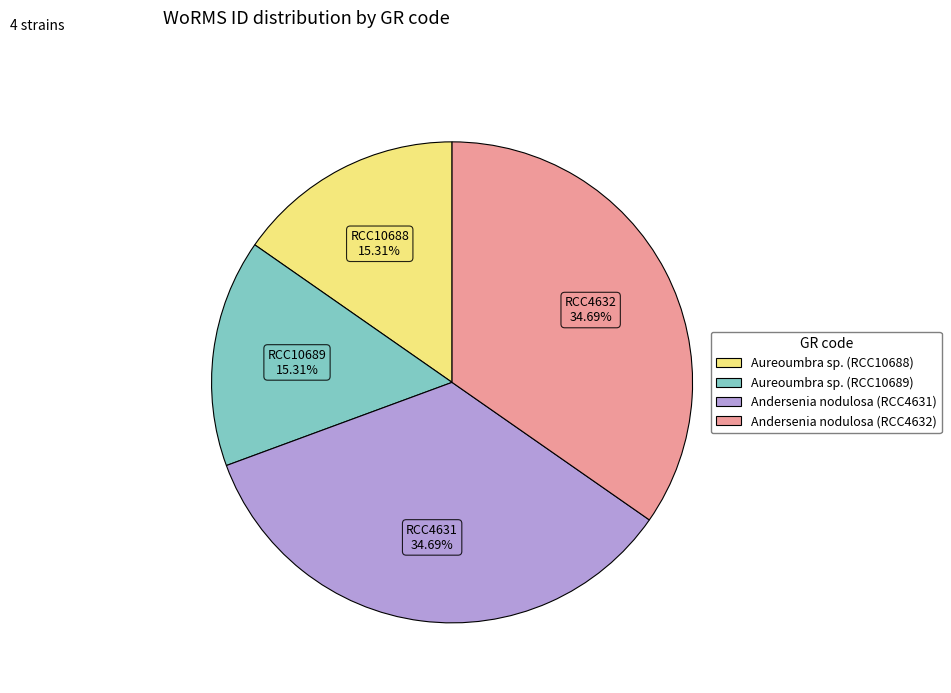

How much of the chart is everything except Aureoumbra sp. (RCC10688)?

84.7%